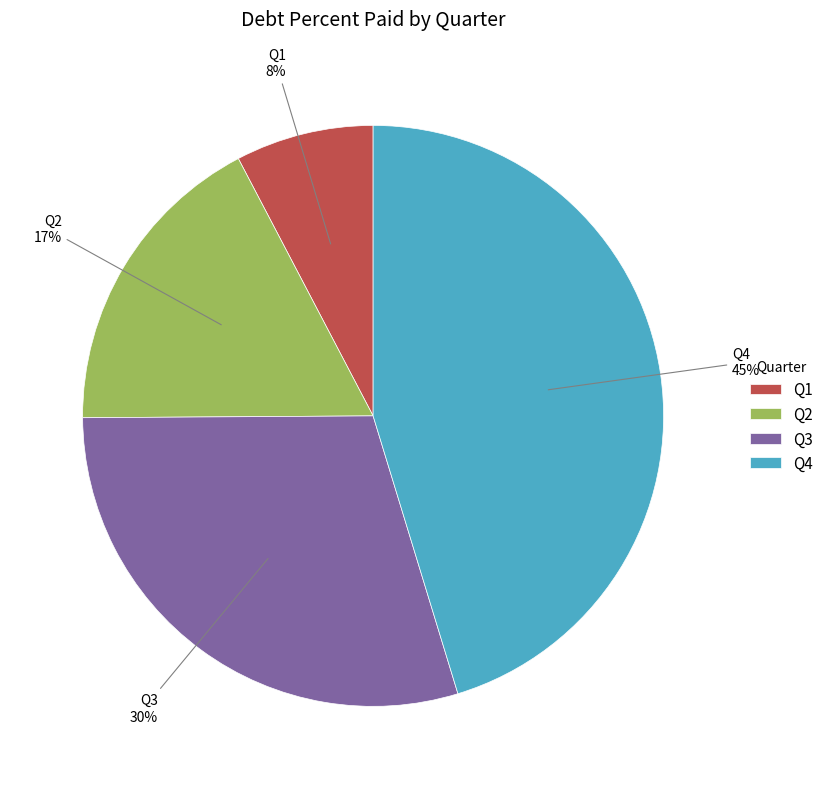

True or false: Q3 accounts for 15% of the total.

False